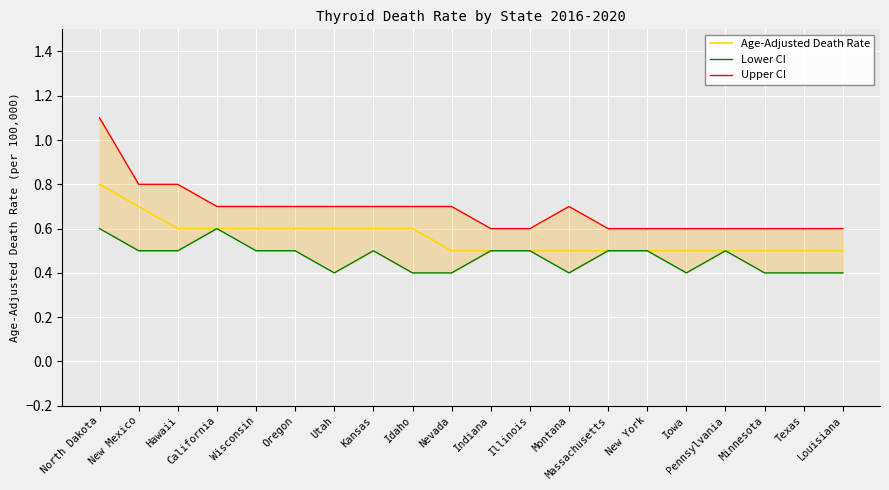

At which category does Lower CI reach its first local peak?

California